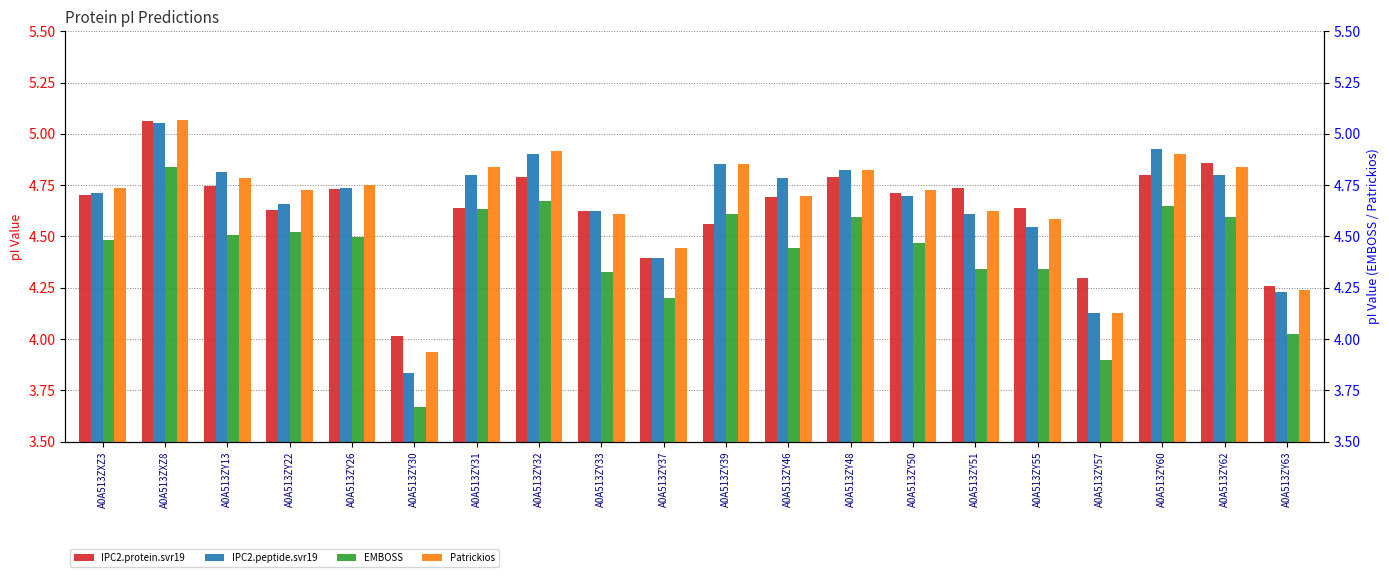

Which series has the widest spread of values?

IPC2.peptide.svr19